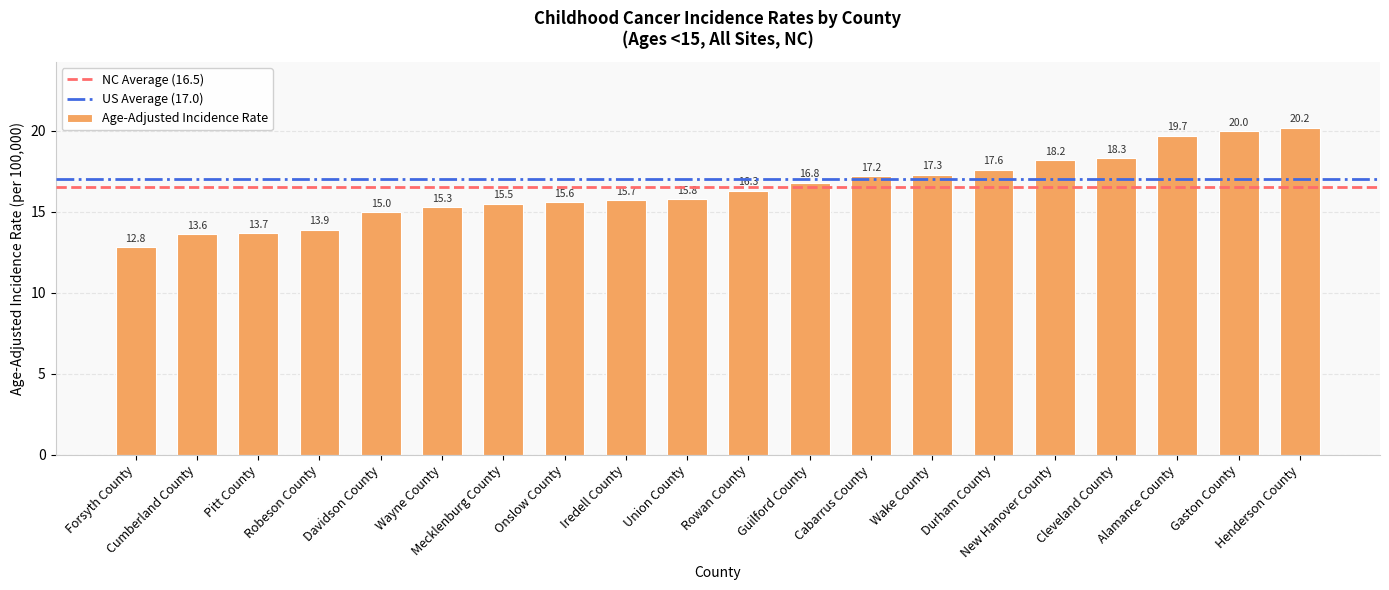

Rank the categories by value from highest to lowest.

Henderson County, Gaston County, Alamance County, Cleveland County, New Hanover County, Durham County, Wake County, Cabarrus County, Guilford County, Rowan County, Union County, Iredell County, Onslow County, Mecklenburg County, Wayne County, Davidson County, Robeson County, Pitt County, Cumberland County, Forsyth County